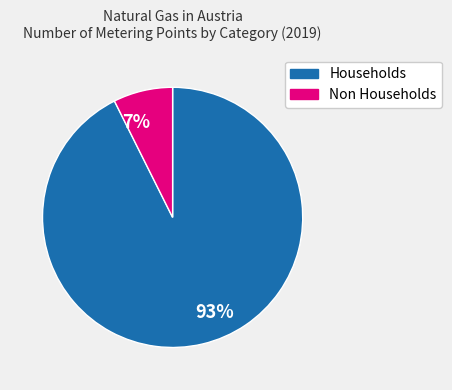

Is the sum of Non Households and Households greater than half?

Yes